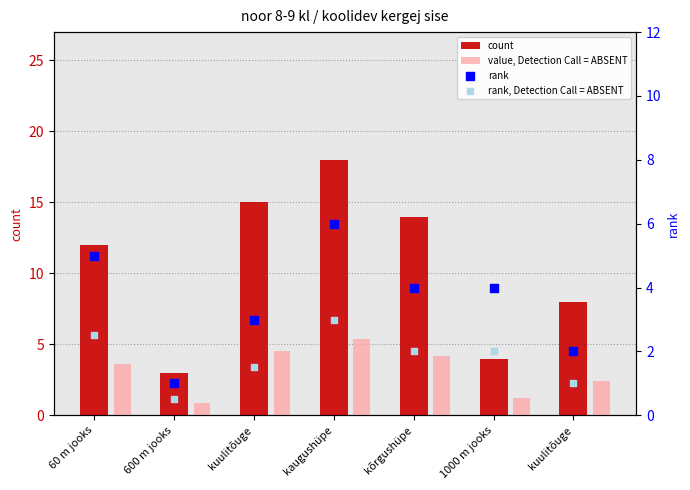

Which series has the largest total across all categories?

count